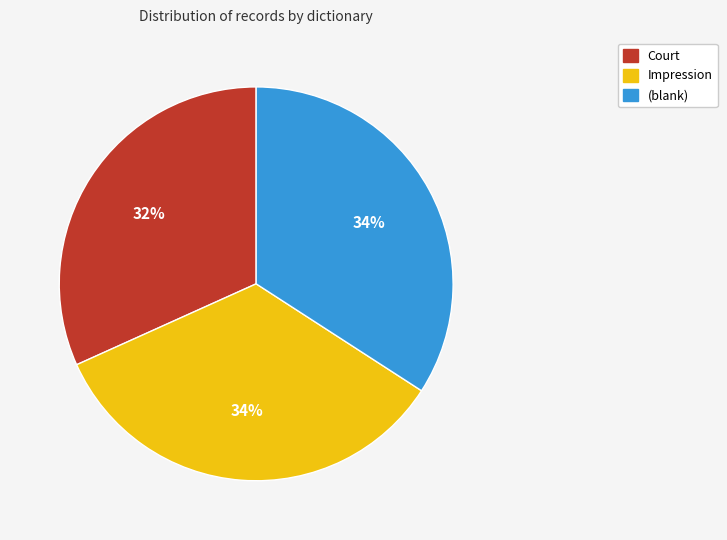

What is the smallest slice in the pie chart?

Court